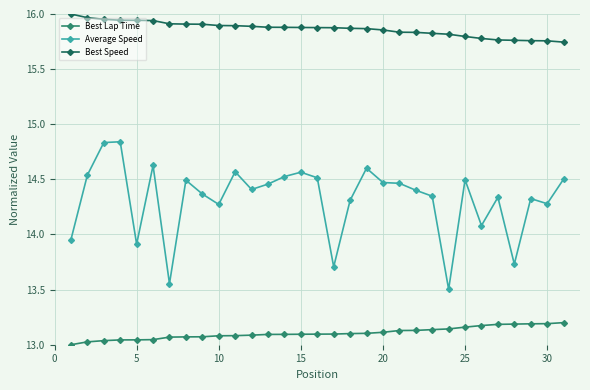

Which series has the largest total across all categories?

Best Speed